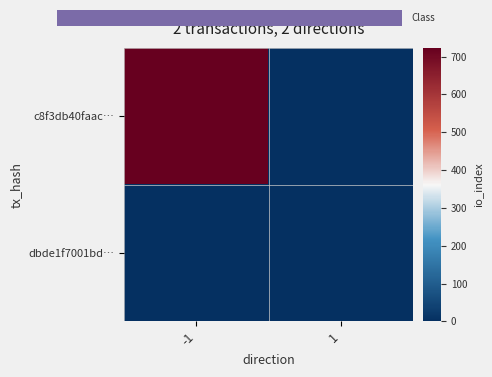

True or false: c8f3db40faac… has a value of 161 at -1.

False